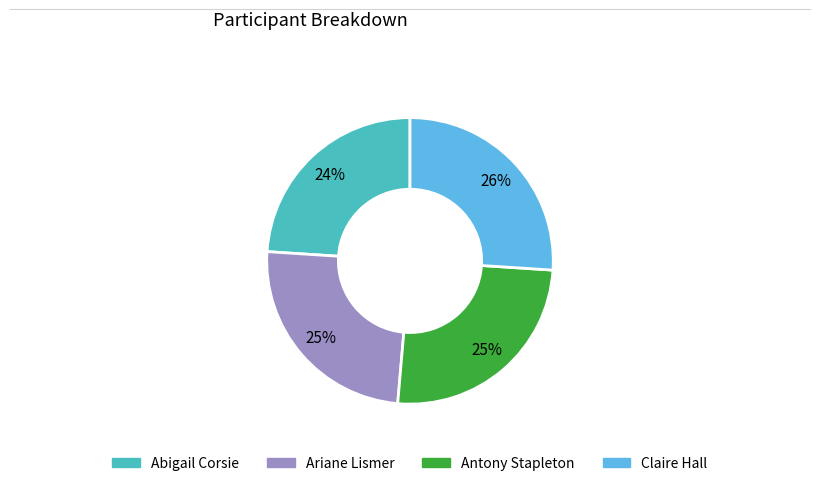

To the nearest percent, what percentage of the pie is Ariane Lismer?

25%